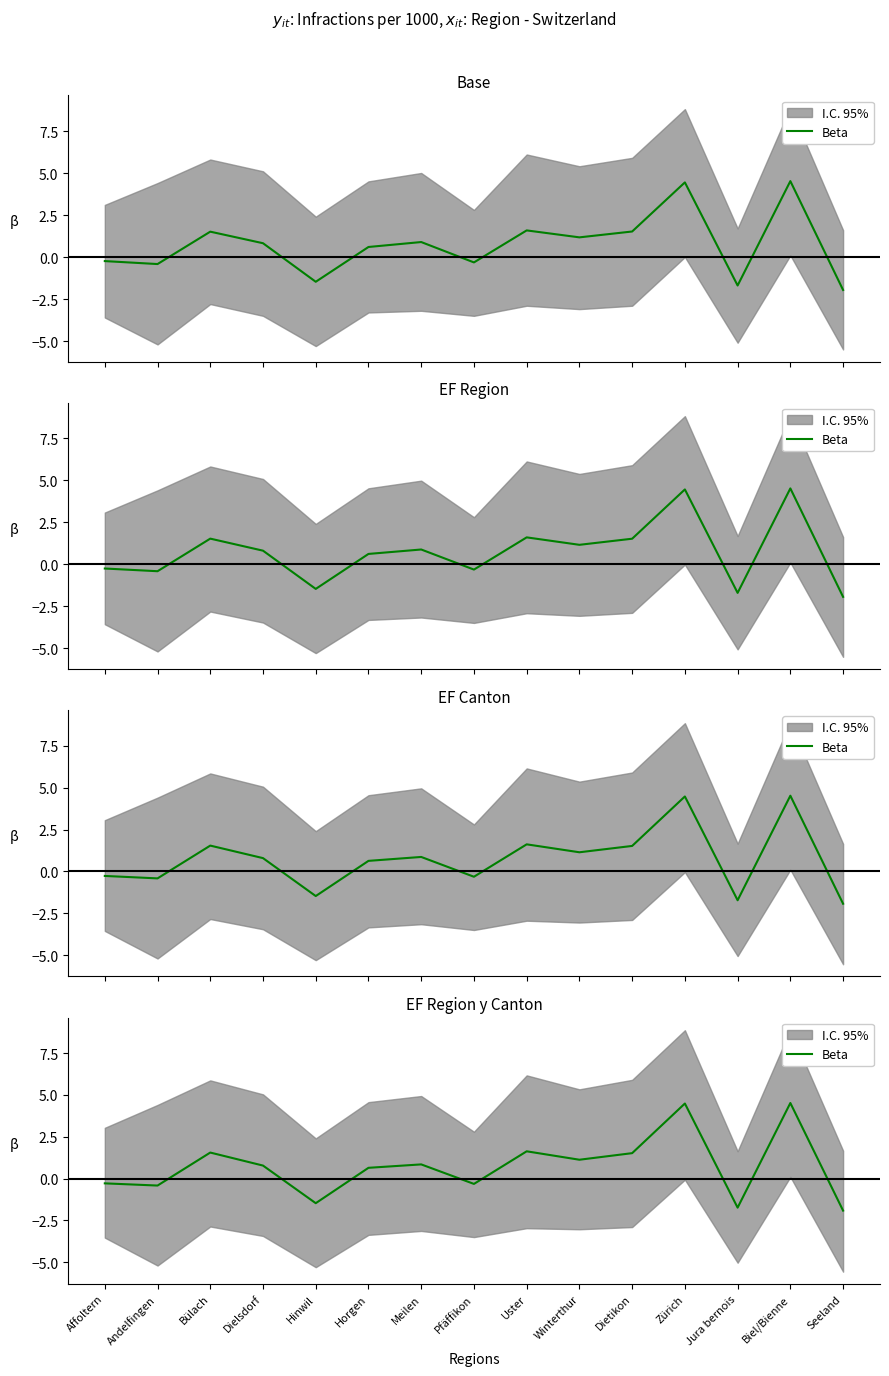

Which category has the lowest value across all series?

Seeland